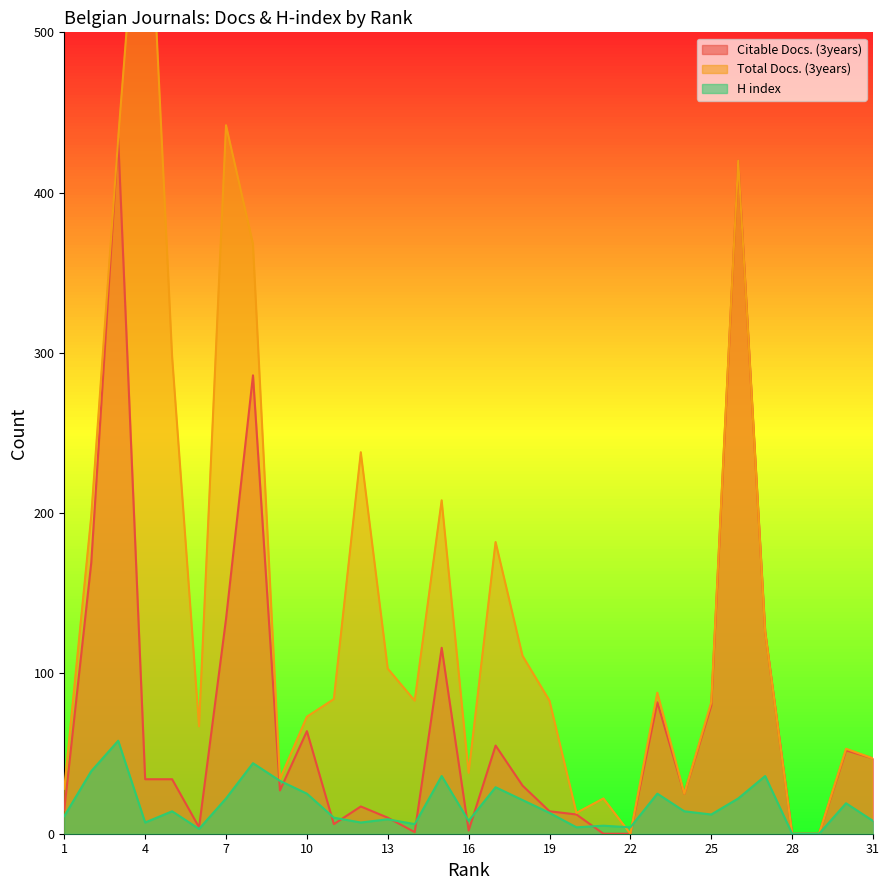

Reading left to right, what are all the values shown in this chart?

Citable Docs. (3years): 1=15	2=169	3=434	4=34	5=34	6=4	7=134	8=286	9=27	10=64	11=6	12=17	13=10	14=1	15=116	16=2	17=55	18=30	19=14	20=12	21=0	22=0	23=82	24=25	25=80	26=420	27=126	28=0	29=0	30=52	31=47
Total Docs. (3years): 1=28	2=198	3=434	4=649	5=298	6=67	7=442	8=368	9=34	10=73	11=84	12=238	13=103	14=83	15=208	16=38	17=182	18=111	19=83	20=13	21=22	22=0	23=88	24=25	25=82	26=420	27=126	28=0	29=0	30=53	31=47
H index: 1=11	2=39	3=58	4=7	5=14	6=3	7=22	8=44	9=33	10=25	11=10	12=7	13=9	14=6	15=36	16=8	17=29	18=21	19=13	20=4	21=5	22=4	23=25	24=14	25=12	26=22	27=36	28=0	29=0	30=19	31=8